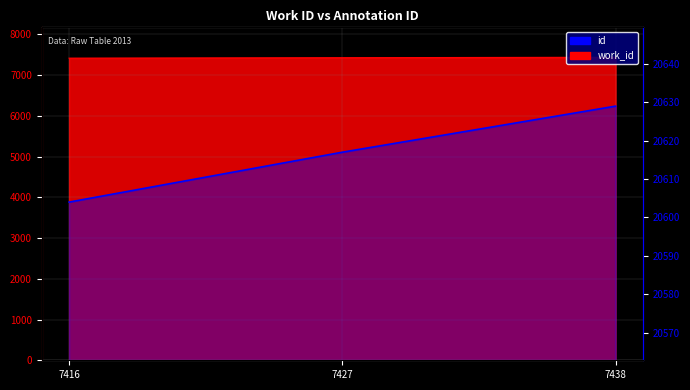

True or false: the data shows 20604 at 7416.

True